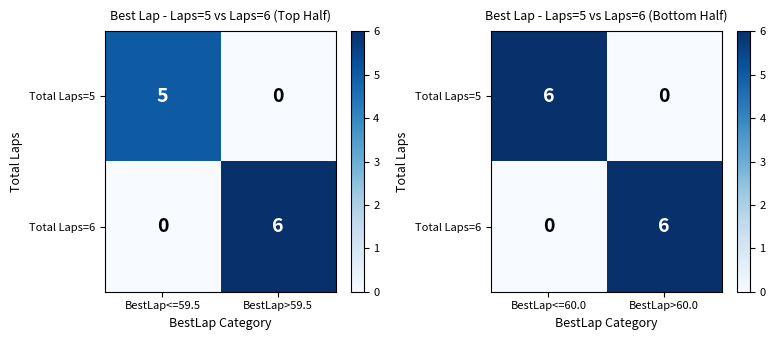

List the labels in order of Total Laps=5 value, smallest first.

BestLap>60.0, BestLap<=60.0